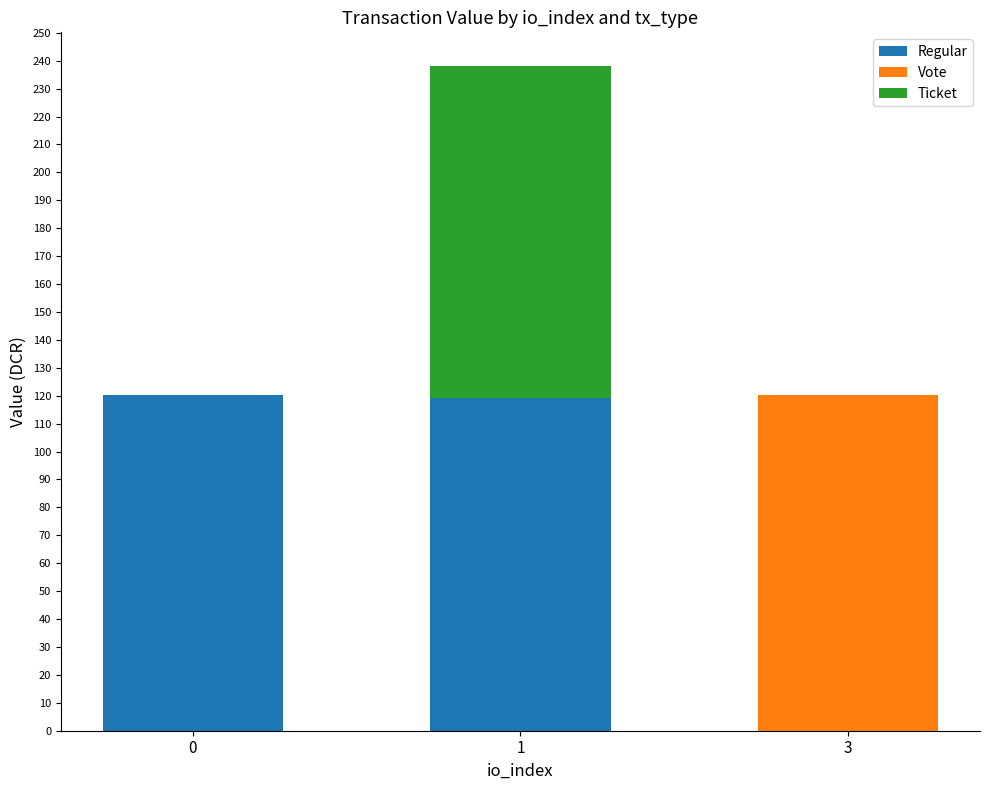

The value of Regular at 1 is 119.1. True or false?

True